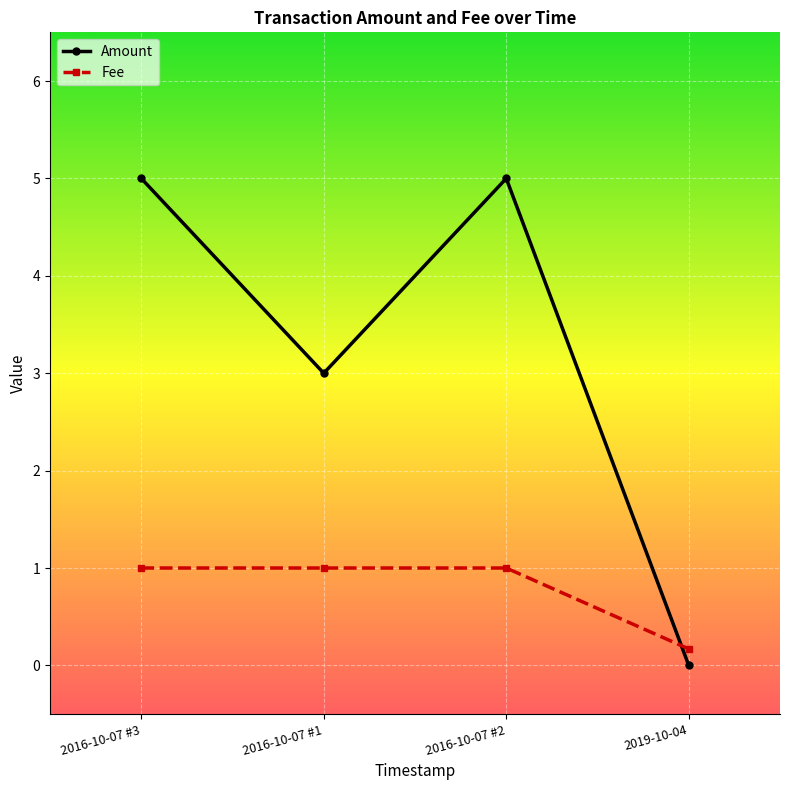

The value of Fee at 2016-10-07 #1 is 1.0. True or false?

True